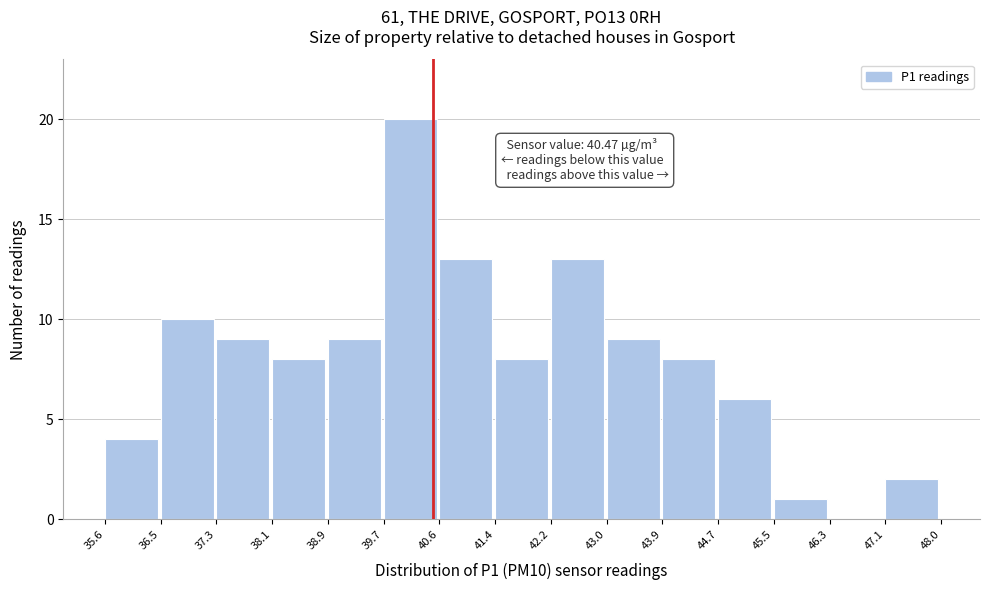

Over which range of the x-axis is the bar tallest?

39.7 to 40.6